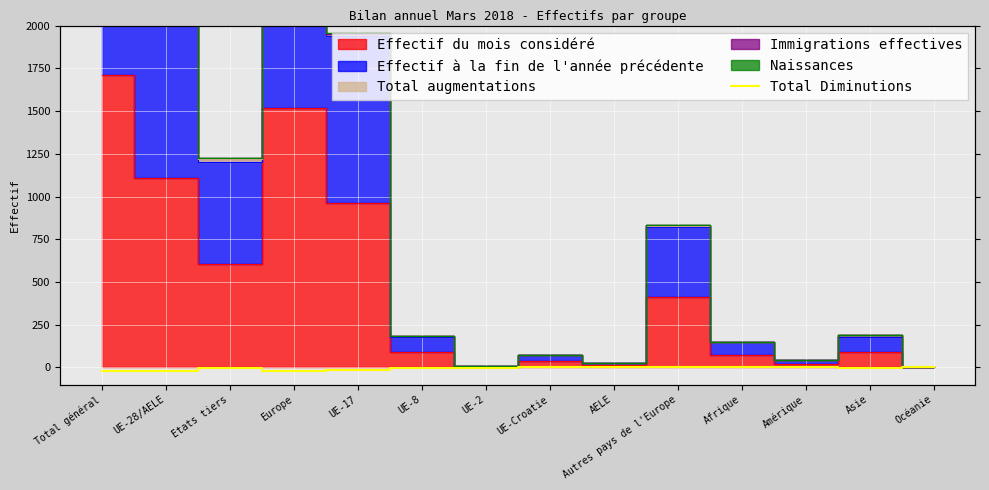

What is the average value?

-6